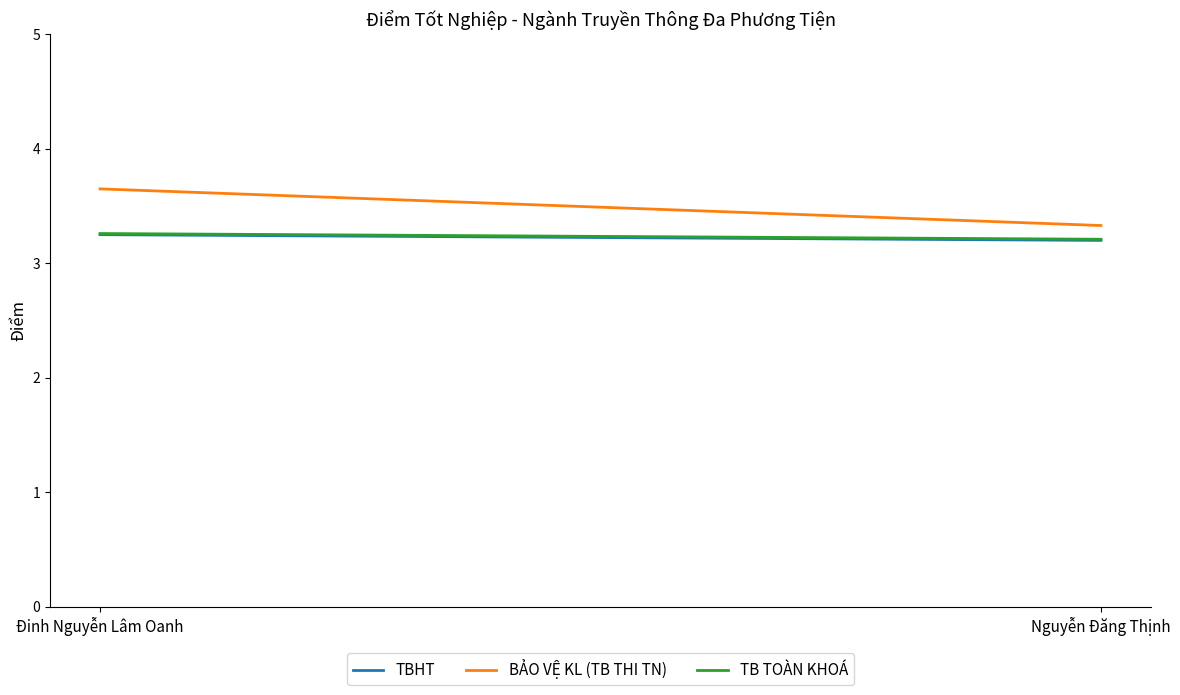

Between Đinh Nguyễn Lâm Oanh and Nguyễn Đăng Thịnh, which is larger?

Đinh Nguyễn Lâm Oanh